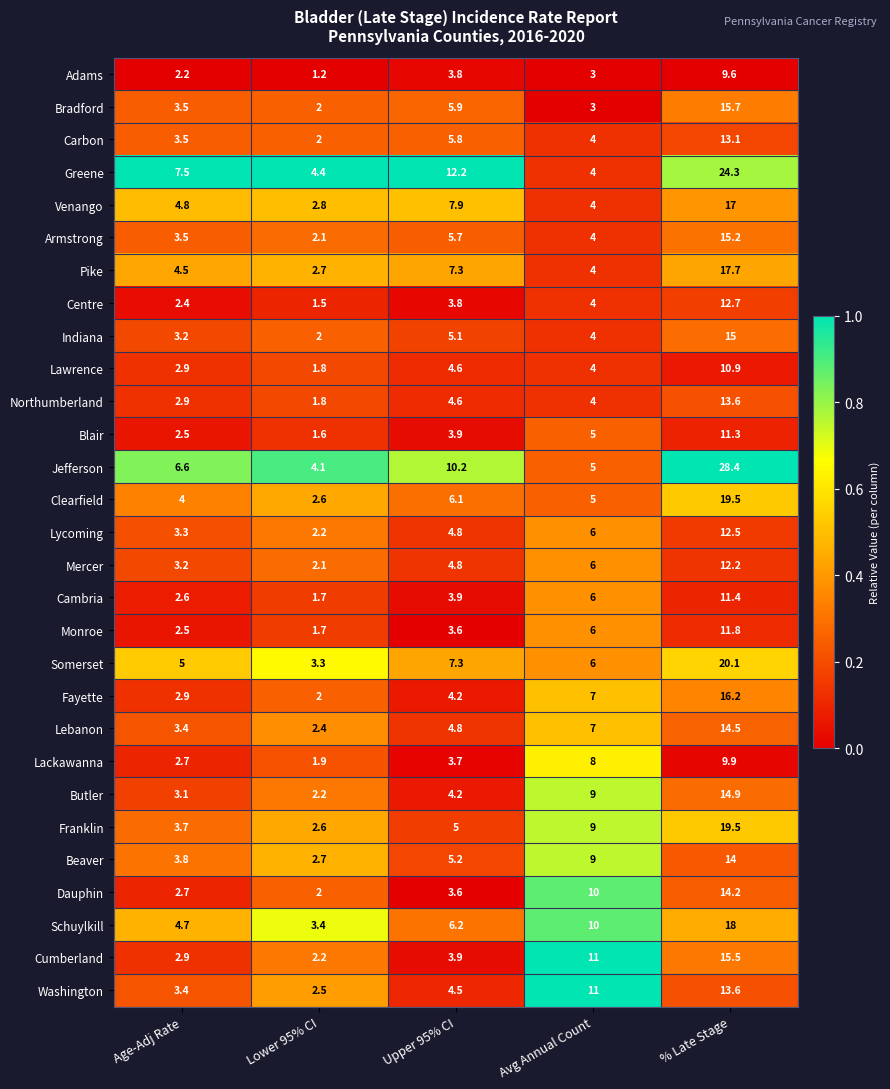

List the labels in order of Beaver value, smallest first.

Lower 95% CI, Age-Adj Rate, Upper 95% CI, Avg Annual Count, % Late Stage